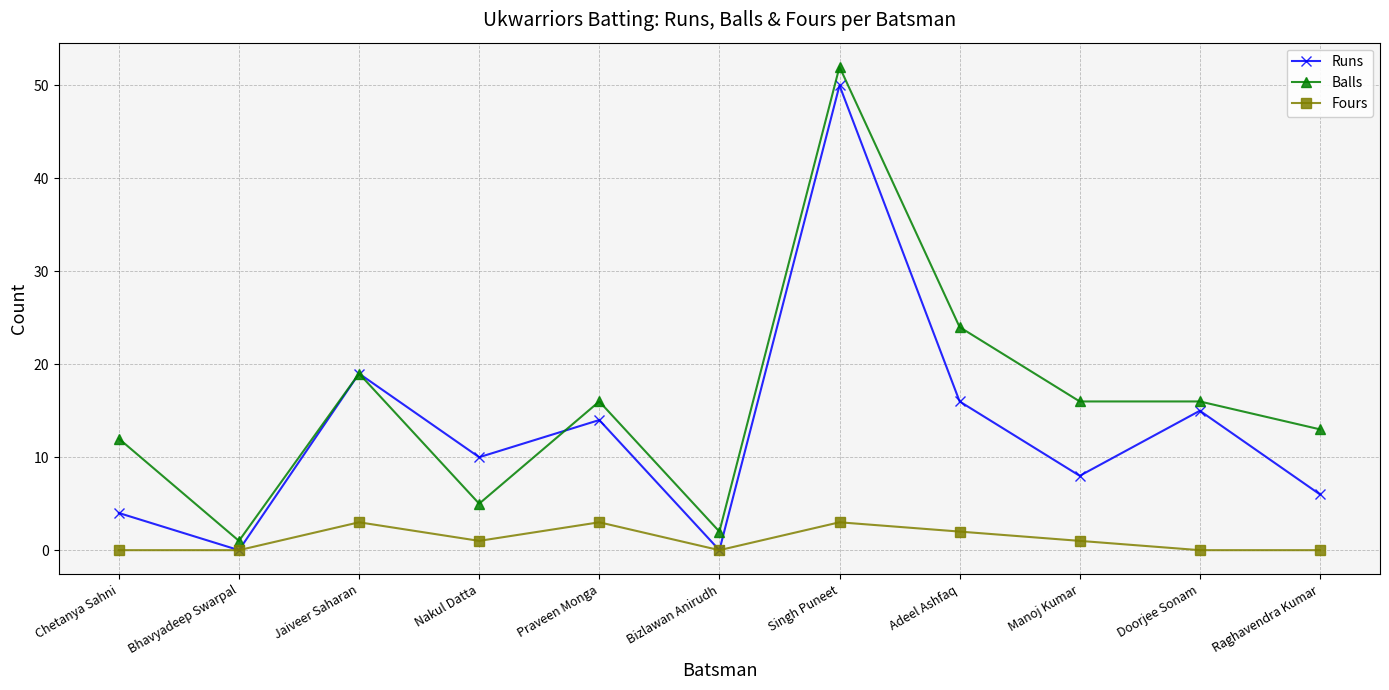

Reading right to left, extract all data points from this chart.

Runs: Raghavendra Kumar=6	Doorjee Sonam=15	Manoj Kumar=8	Adeel Ashfaq=16	Singh Puneet=50	Bizlawan Anirudh=0	Praveen Monga=14	Nakul Datta=10	Jaiveer Saharan=19	Bhavyadeep Swarpal=0	Chetanya Sahni=4
Balls: Raghavendra Kumar=13	Doorjee Sonam=16	Manoj Kumar=16	Adeel Ashfaq=24	Singh Puneet=52	Bizlawan Anirudh=2	Praveen Monga=16	Nakul Datta=5	Jaiveer Saharan=19	Bhavyadeep Swarpal=1	Chetanya Sahni=12
Fours: Raghavendra Kumar=0	Doorjee Sonam=0	Manoj Kumar=1	Adeel Ashfaq=2	Singh Puneet=3	Bizlawan Anirudh=0	Praveen Monga=3	Nakul Datta=1	Jaiveer Saharan=3	Bhavyadeep Swarpal=0	Chetanya Sahni=0